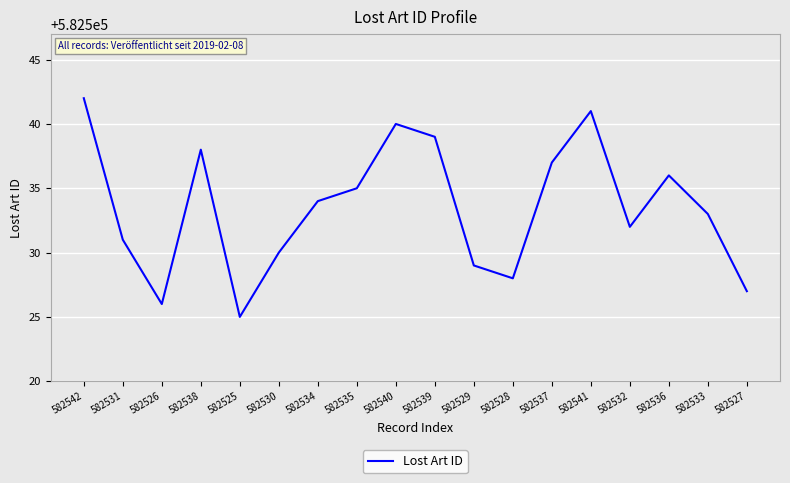

What is the difference between the values at 582528 and 582542?

14